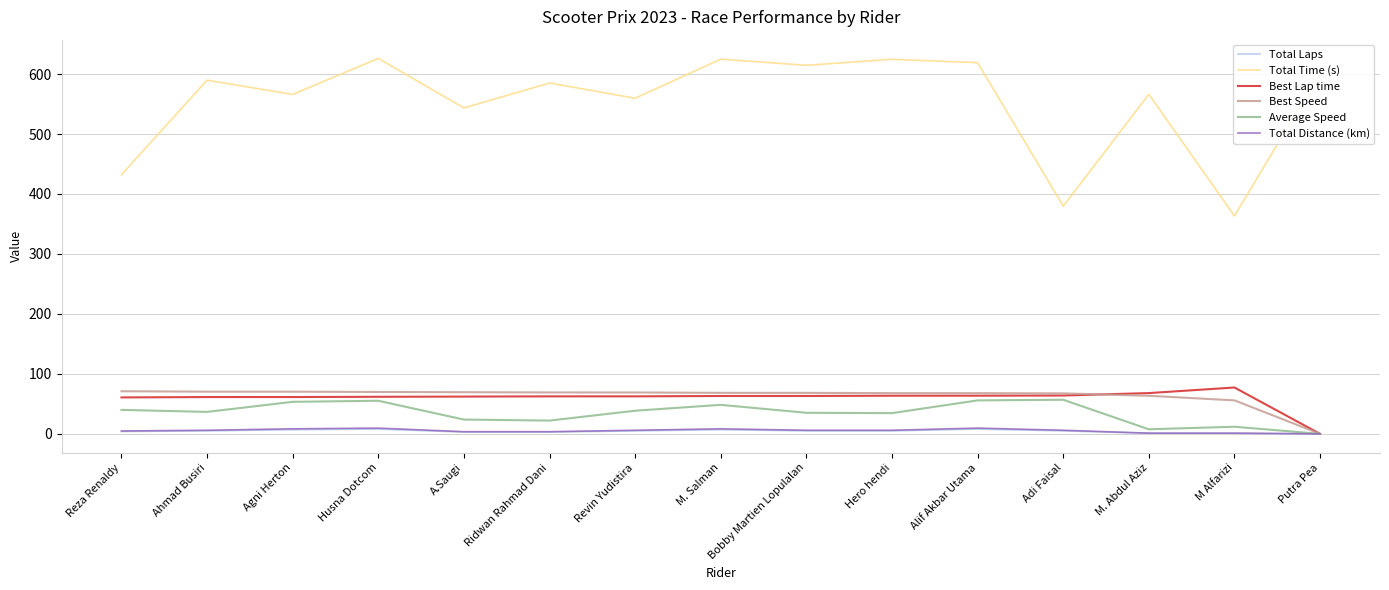

Is the value of Total Time (s) at Revin Yudistira greater than the value of Total Distance (km) at Reza Renaldy?

Yes